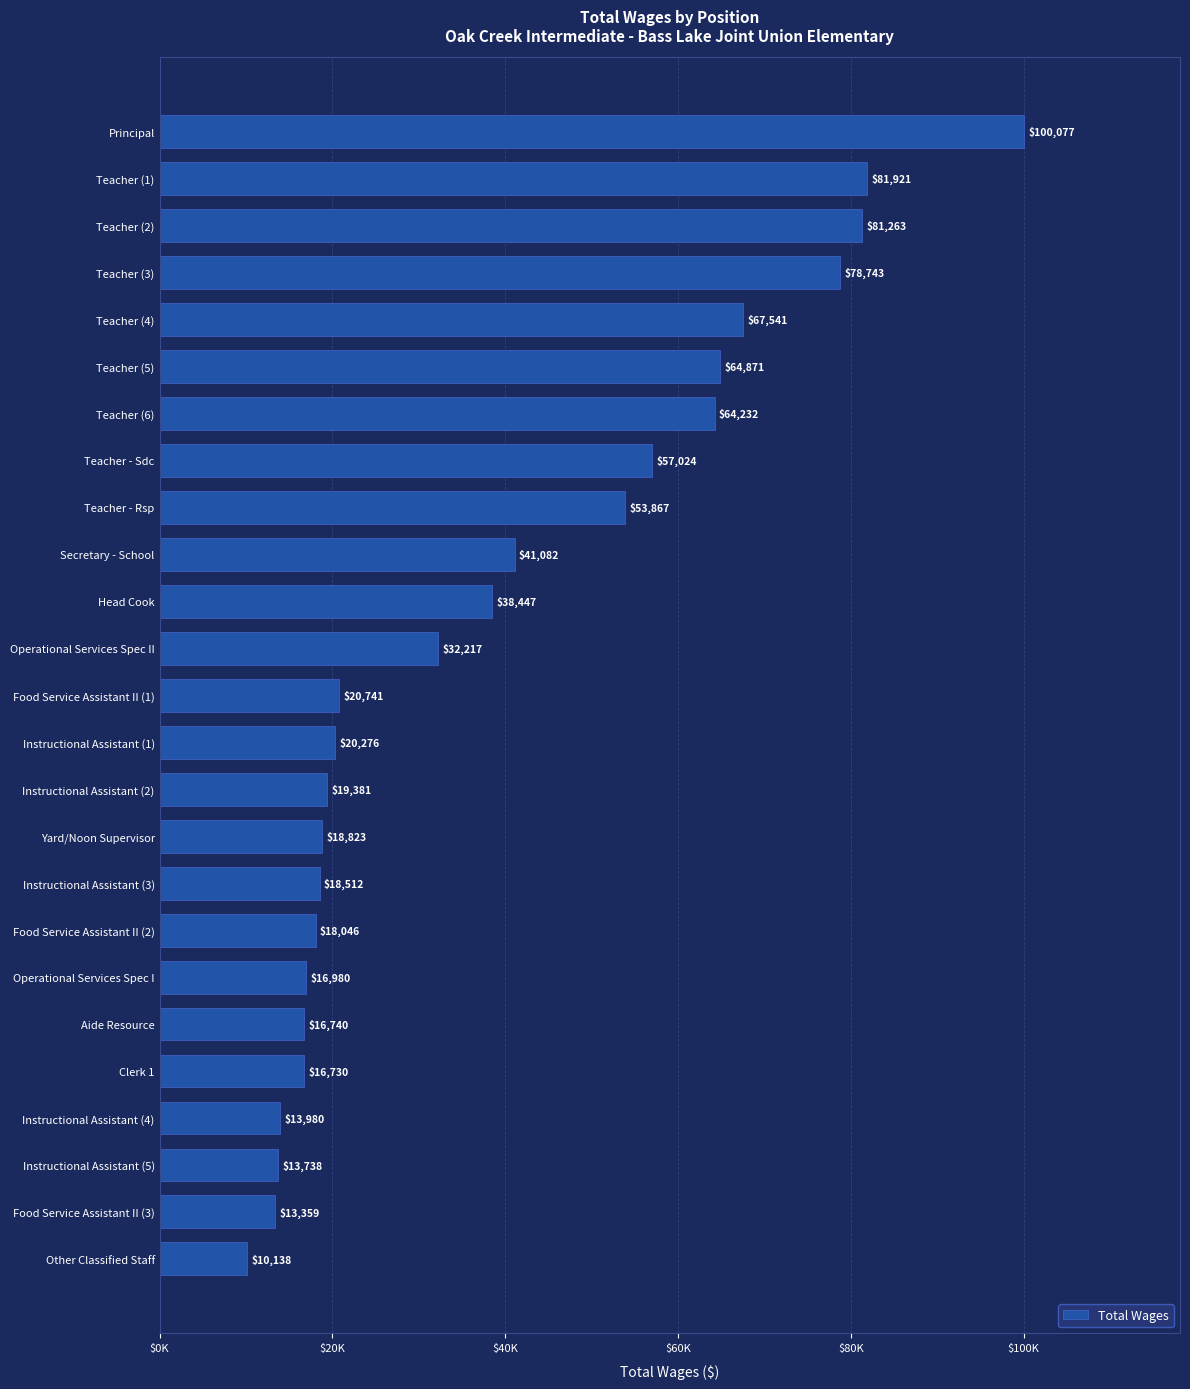

Rank the categories by value from highest to lowest.

Principal, Teacher (1), Teacher (2), Teacher (3), Teacher (4), Teacher (5), Teacher (6), Teacher - Sdc, Teacher - Rsp, Secretary - School, Head Cook, Operational Services Spec II, Food Service Assistant II (1), Instructional Assistant (1), Instructional Assistant (2), Yard/Noon Supervisor, Instructional Assistant (3), Food Service Assistant II (2), Operational Services Spec I, Aide Resource, Clerk 1, Instructional Assistant (4), Instructional Assistant (5), Food Service Assistant II (3), Other Classified Staff